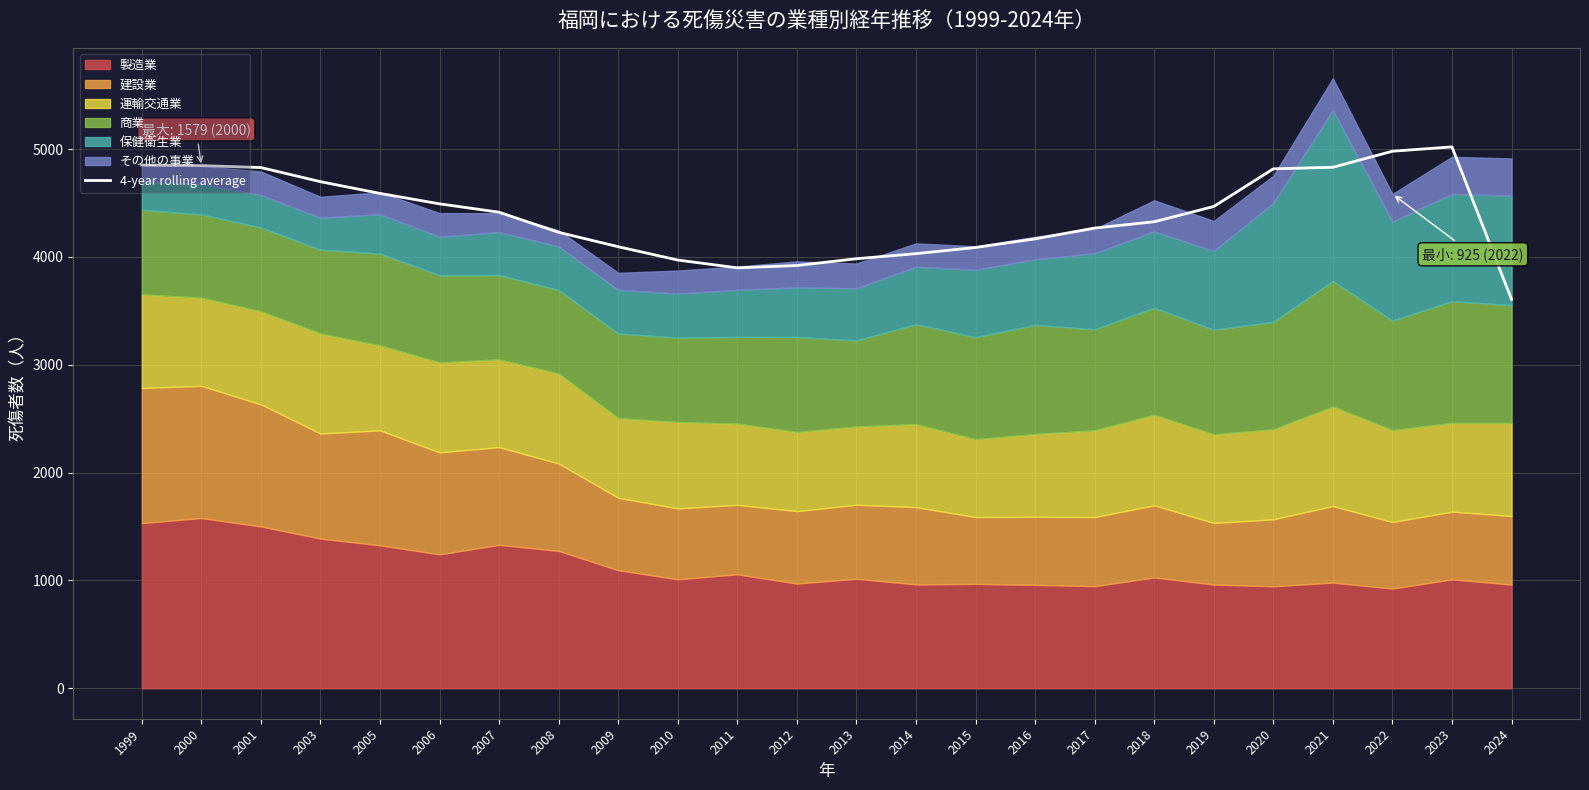

Which label corresponds to the largest value in the chart?

2023